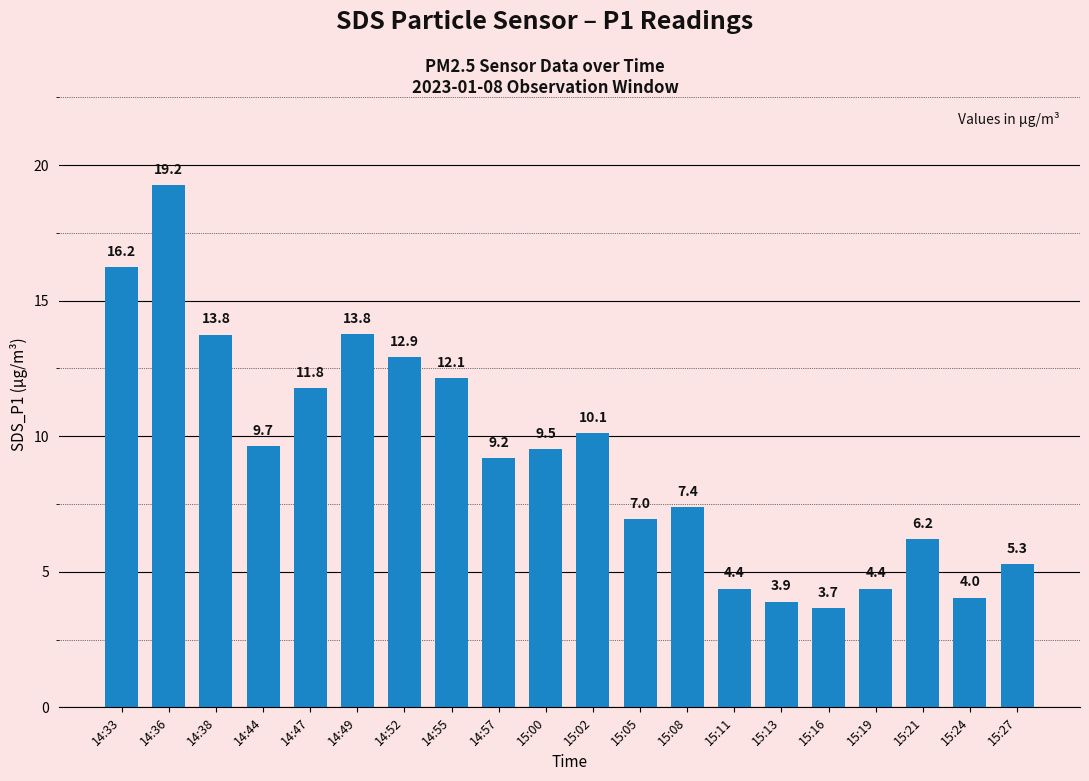

What is the ratio of the value at 15:11 to the value at 14:44?

0.5